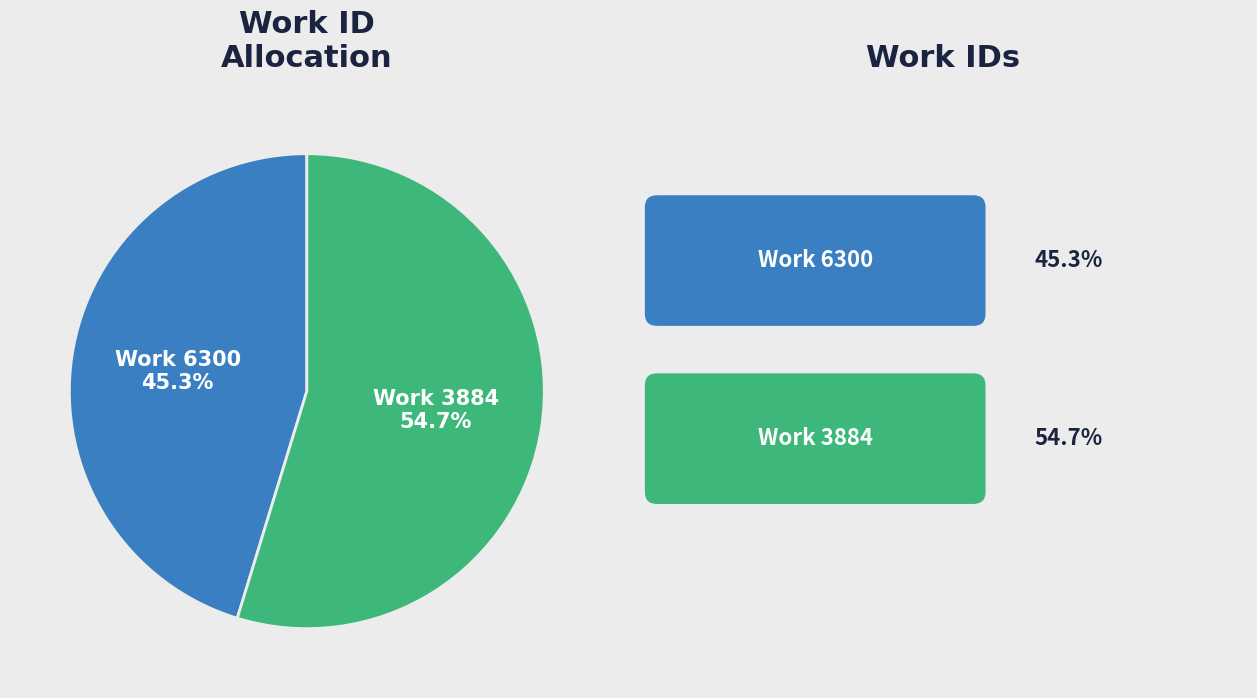

Is there a majority slice in this chart?

Yes